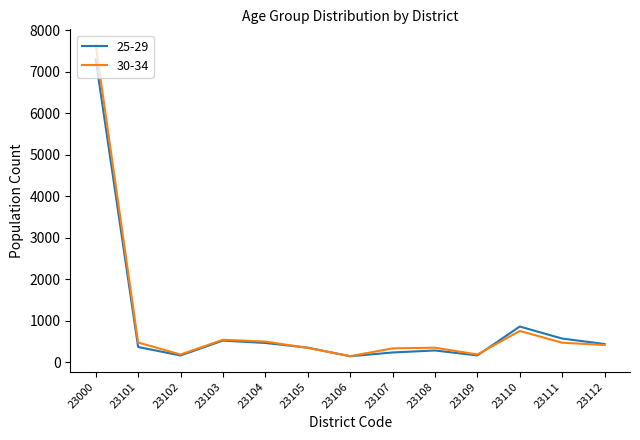

True or false: 25-29 has a value of 520 at 23103.

True